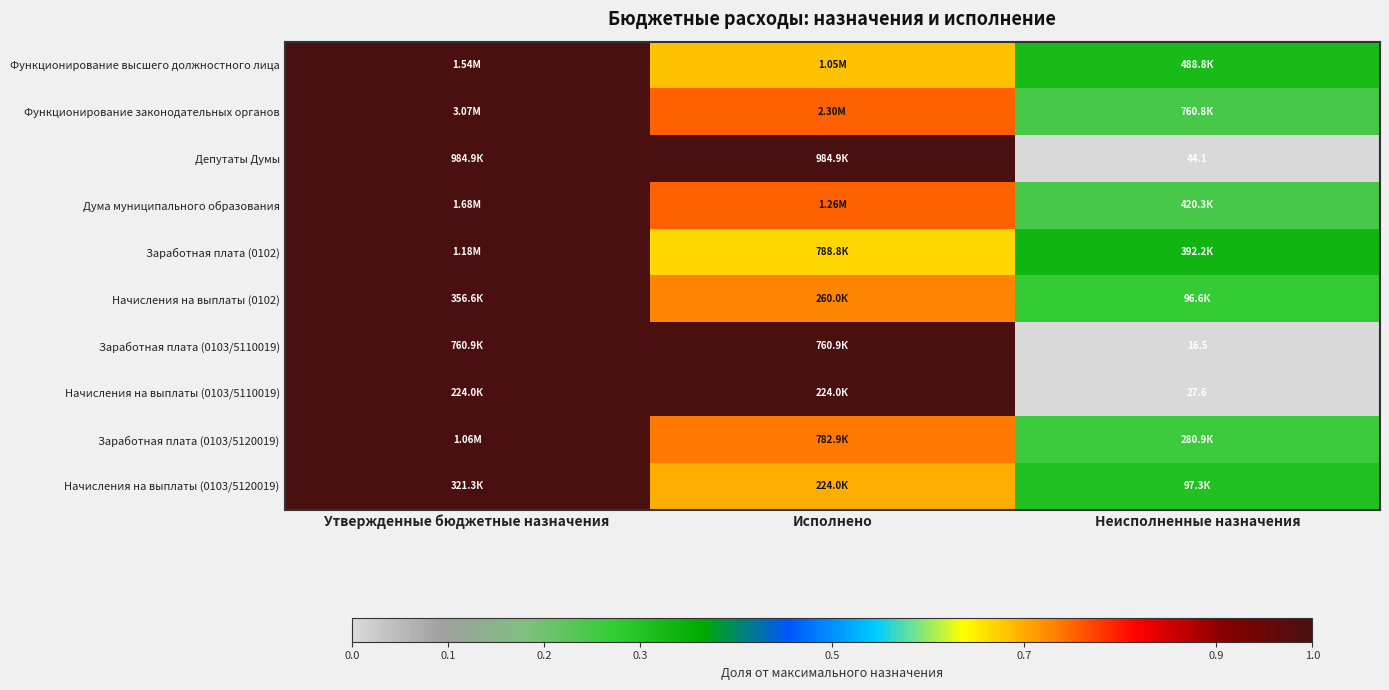

Rank the categories by Заработная плата (0103/5120019) value from lowest to highest.

Неисполненные назначения, Исполнено, Утвержденные бюджетные назначения